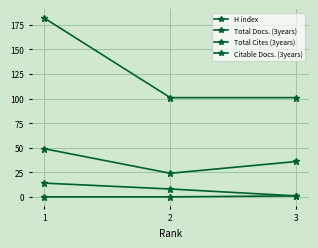

Is this an area chart (filled region under the line)?

No